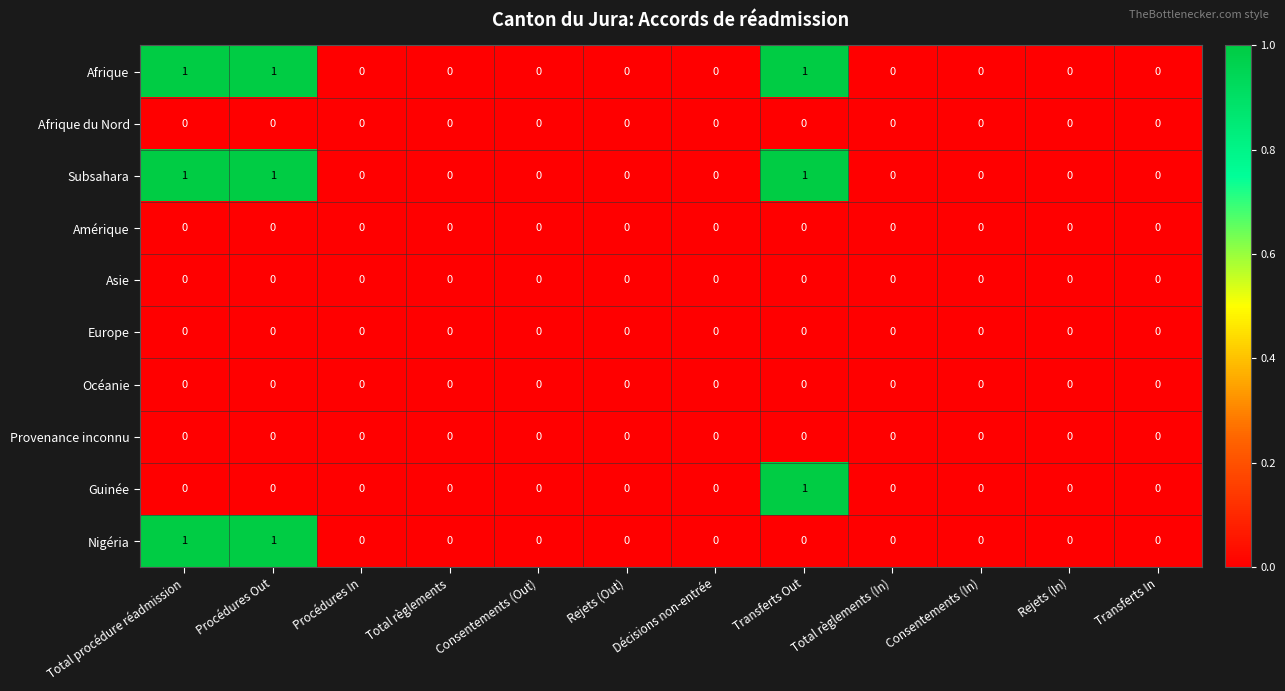

What is the total value across all series at Total procédure réadmission?

3